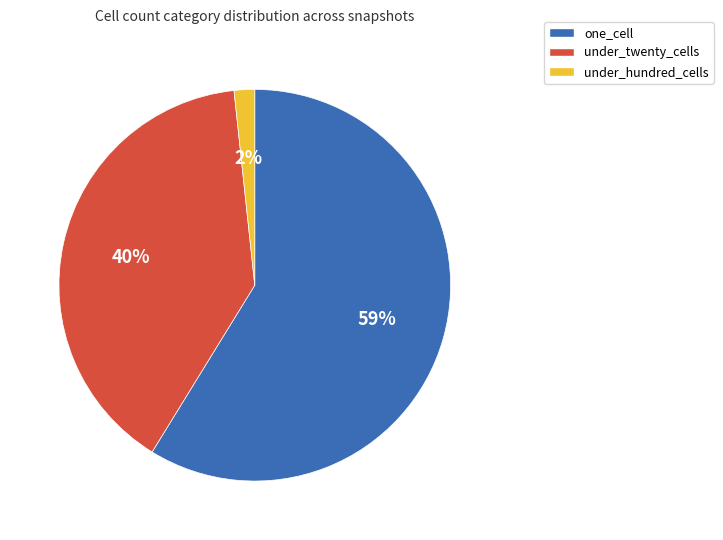

Count the number of slices in the pie.

3